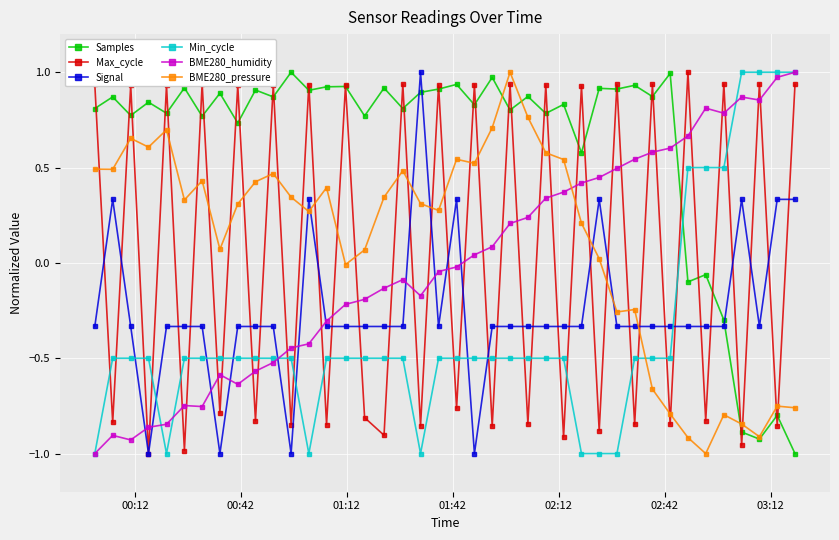

True or false: Samples has more than 0 interior local peaks.

True